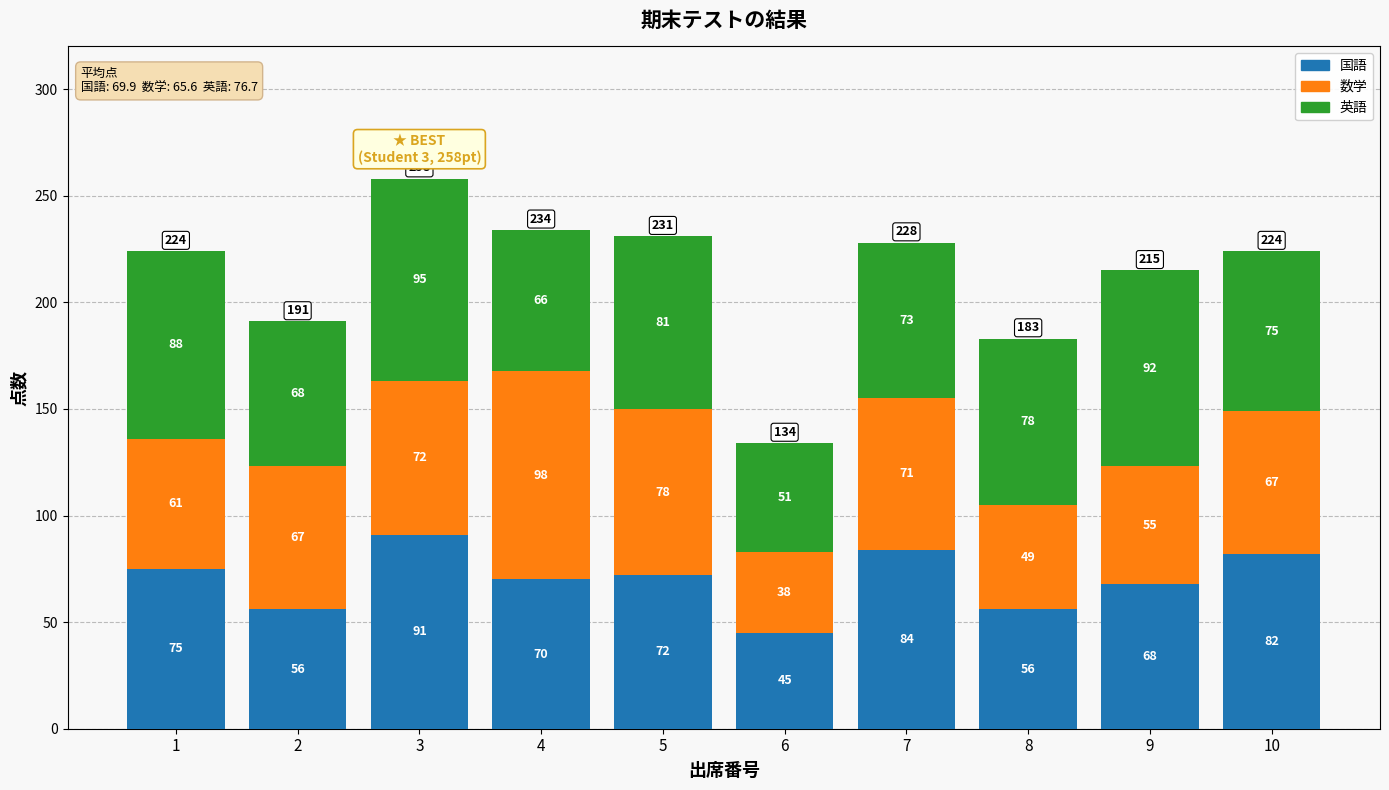

What is the sum of the 国語 values at 2 and 1?

131